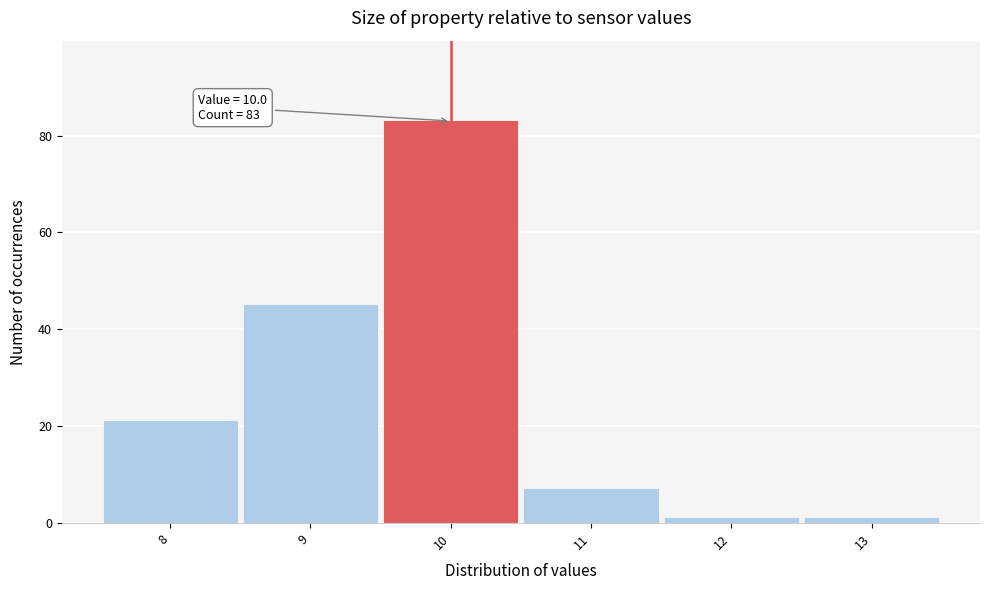

Over which range of the x-axis is the bar tallest?

9.5 to 10.5